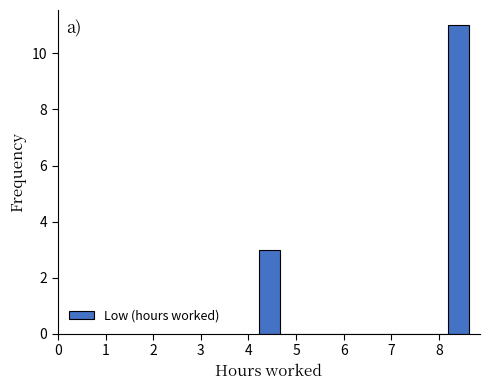

Over which range of the x-axis is the bar tallest?

8.2 to 8.6